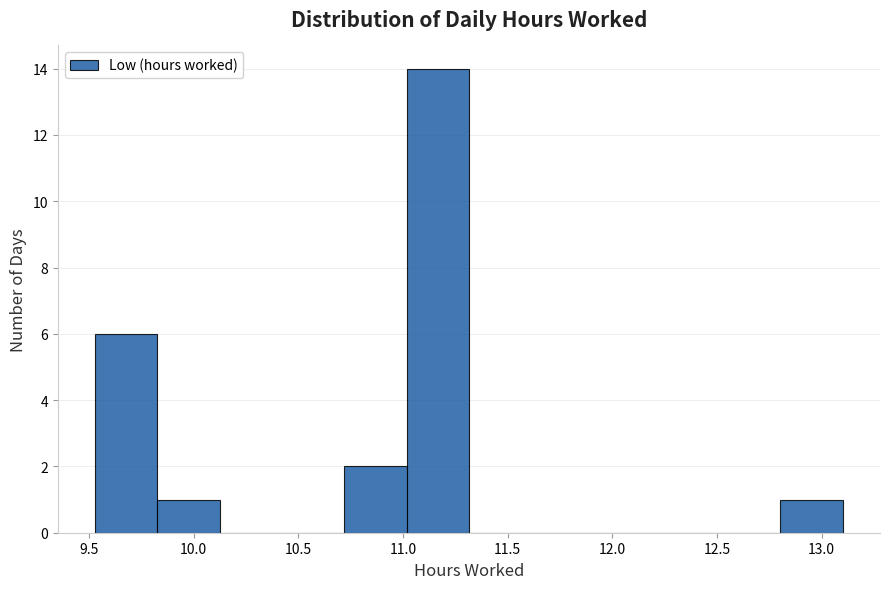

Reading left to right, transcribe this chart: for each bar, give the range it covers on the x-axis and its height. Neither the bar edges nor the heights are printed on the chart, so give them approximately, as read against the axes.

9.55 to 9.85: 6
9.85 to 10.15: 1
10.15 to 10.40: 0
10.40 to 10.70: 0
10.70 to 11.00: 2
11.00 to 11.30: 14
11.30 to 11.60: 0
11.60 to 11.90: 0
11.90 to 12.20: 0
12.20 to 12.50: 0
12.50 to 12.80: 0
12.80 to 13.10: 1